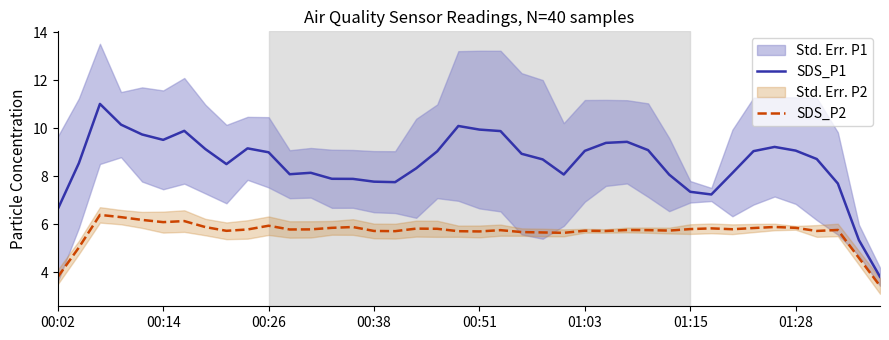

How many interior local valleys does the SDS_P2 series have?

10